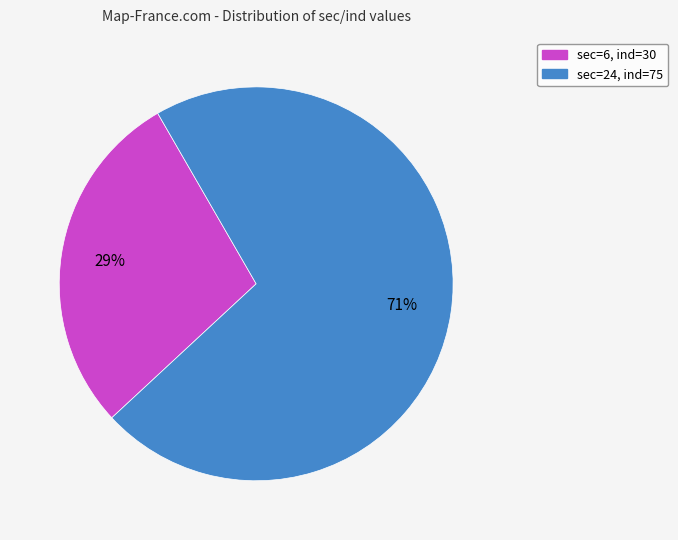

Does any single category account for the majority?

Yes